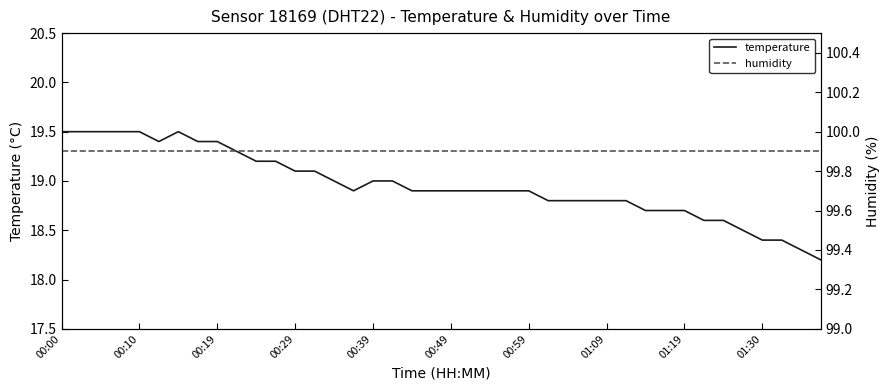

Is it true that humidity equals 99.9 at 25?

True